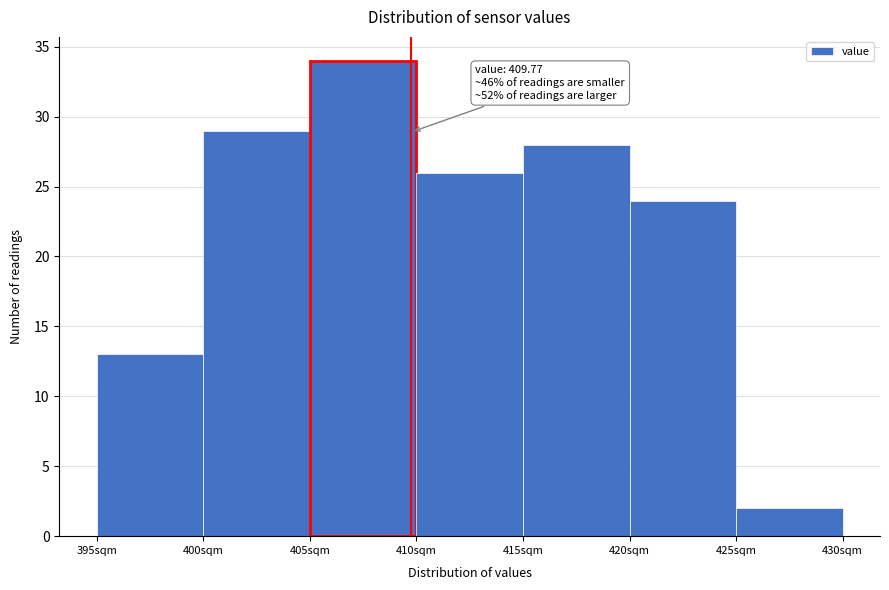

Which range on the x-axis has the tallest bar?

405 to 410